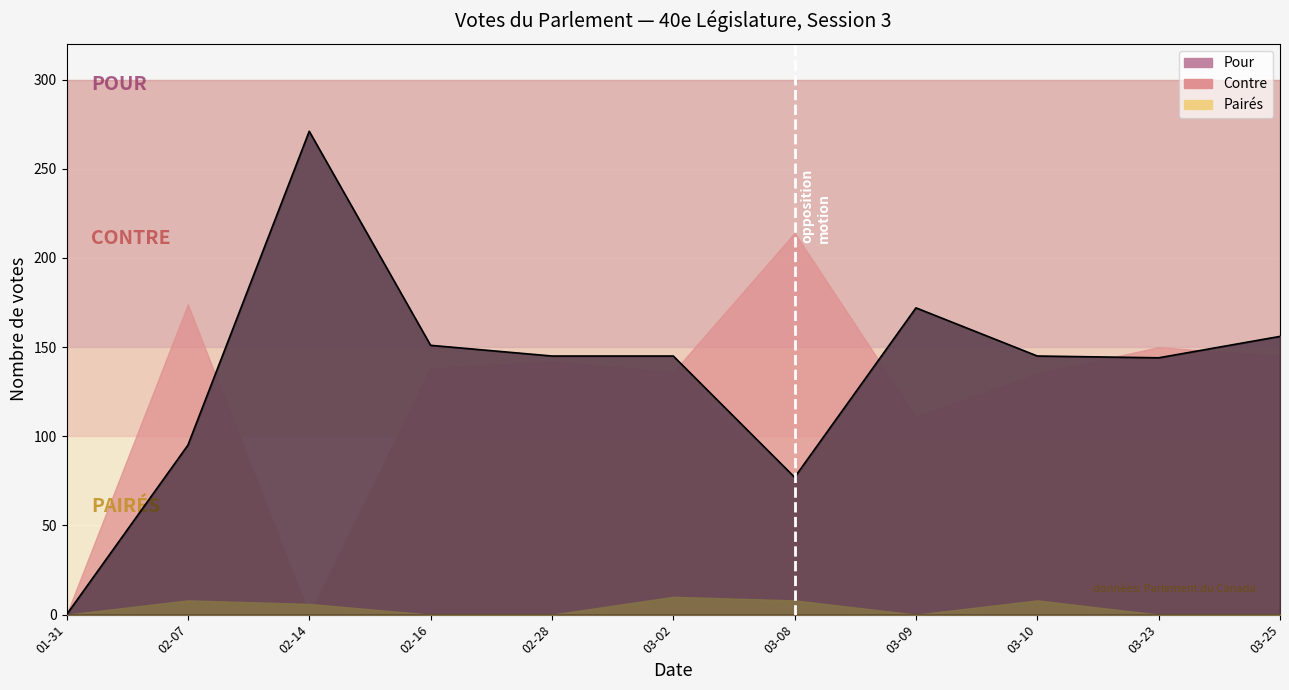

Which category has the highest value in the Contre series?

2011-03-08